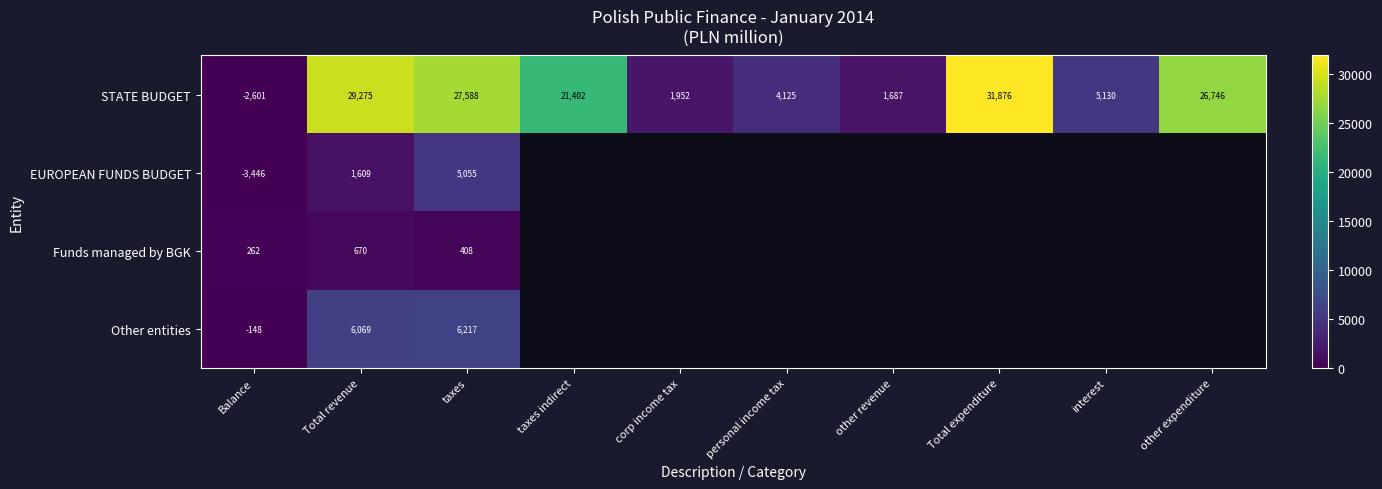

At which category is the sum across all series the highest?

taxes